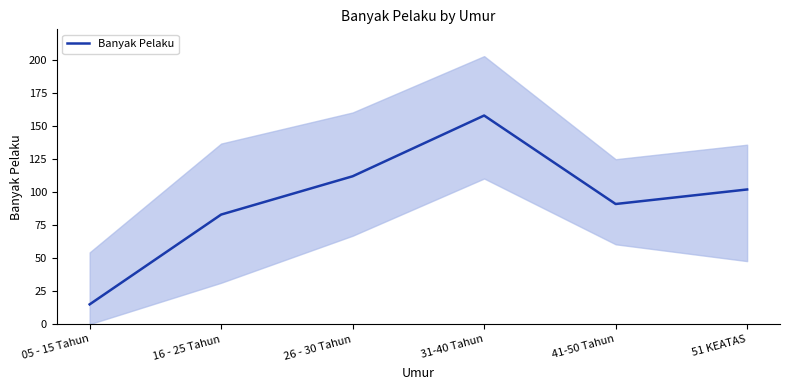

Reading left to right, transcribe all the data shown in this chart.

15	83	112	158	91	102